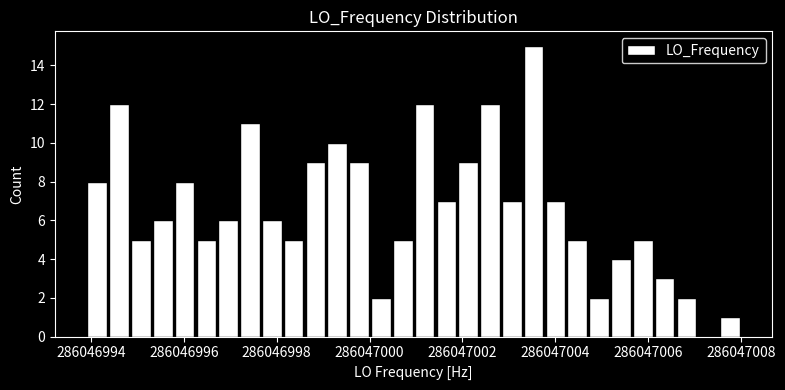

Around what value on the x-axis is the tallest bar? Give the approximate position of its centre, as read against the axis.

286047003.6